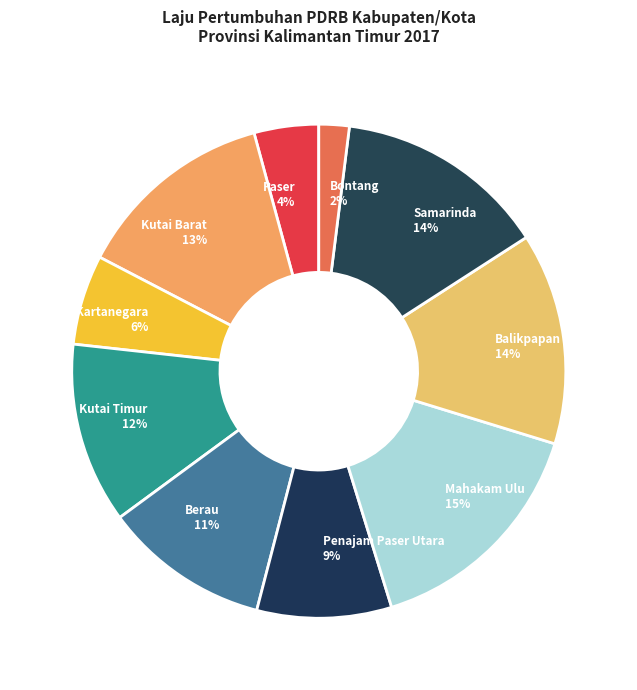

The Bontang slice represents 2% of the pie. True or false?

True